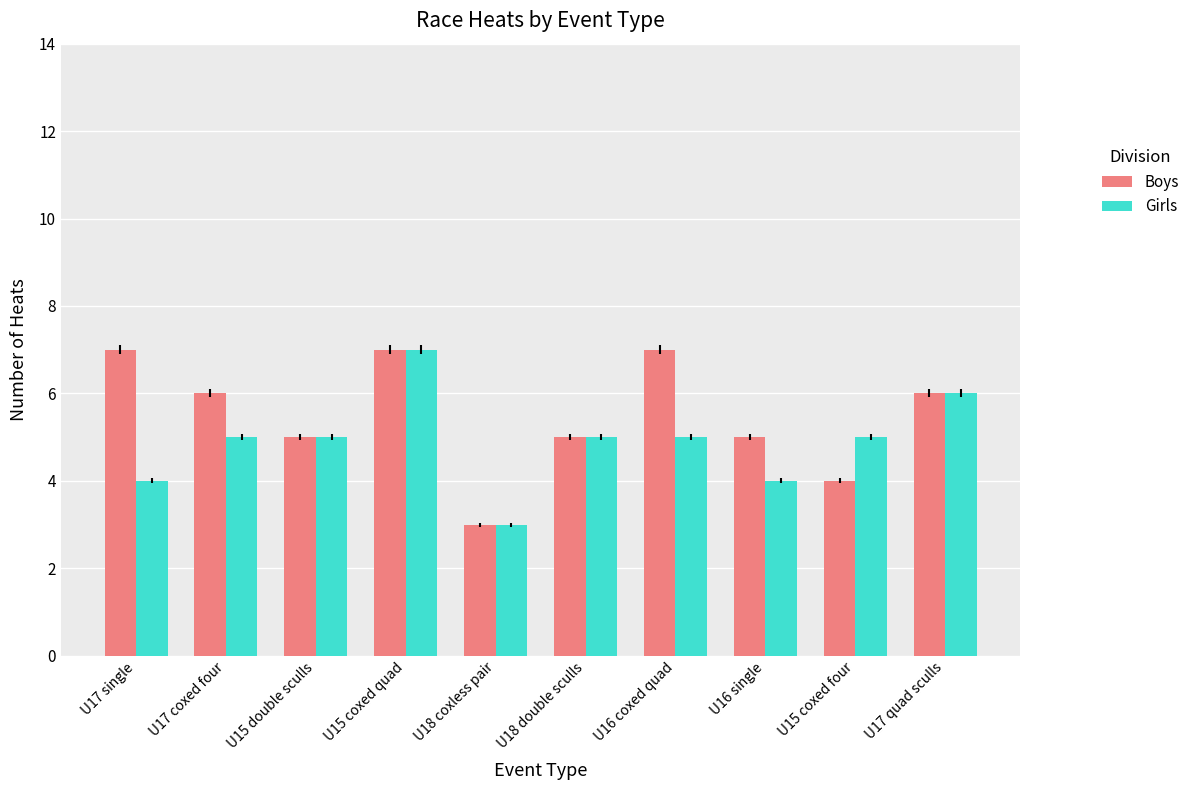

What is the difference between the maximum and minimum values in the Girls series?

4